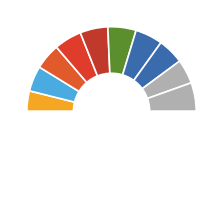

How many segments does this pie chart have?

11